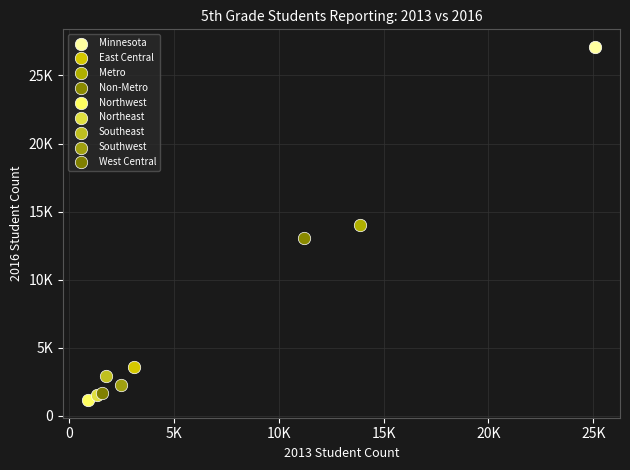

Which series reaches the maximum Y coordinate?

Minnesota